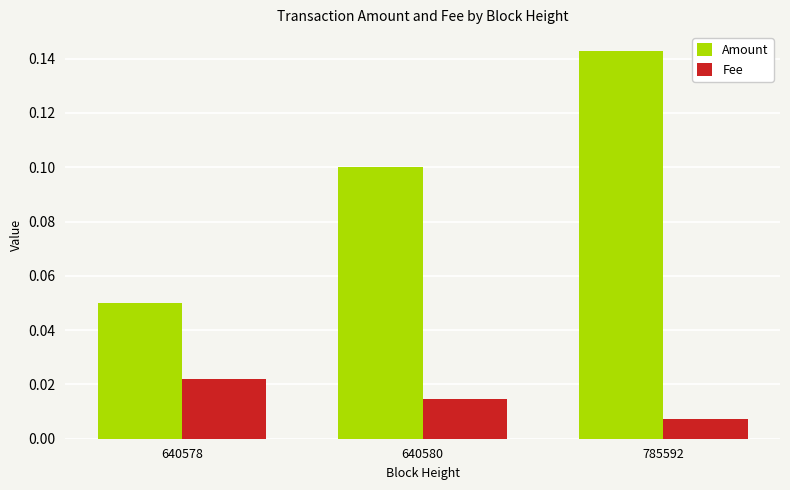

List the series in order of their peak value, highest first.

Amount, Fee